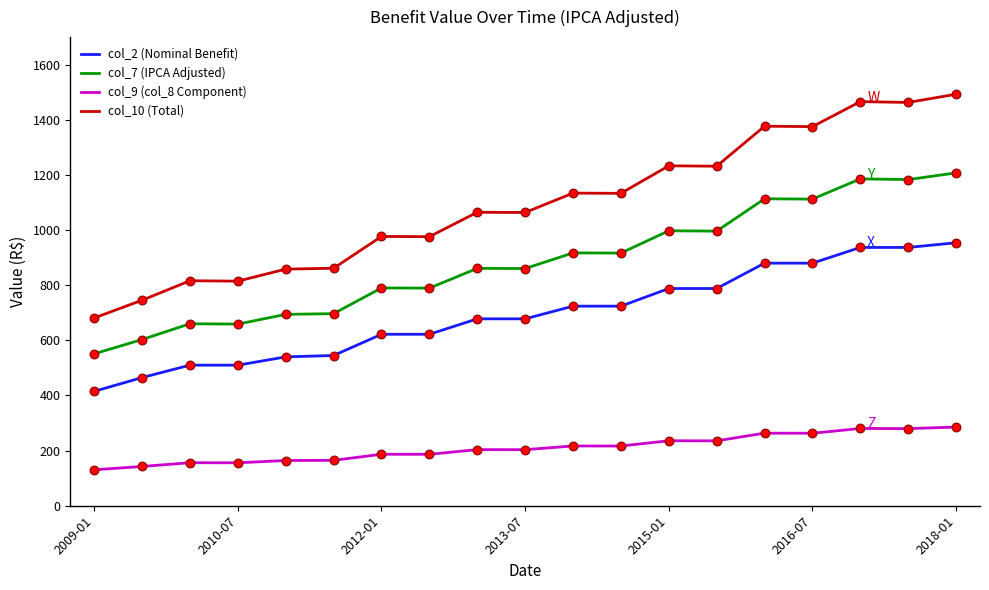

What is the maximum value for col_7 (IPCA Adjusted)?

1207.5